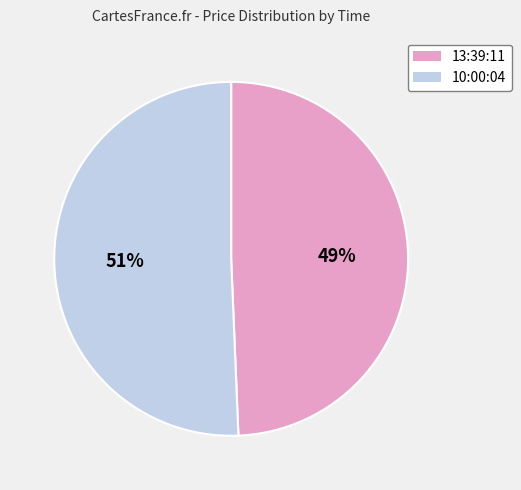

Rank the categories by value from highest to lowest.

10:00:04, 13:39:11